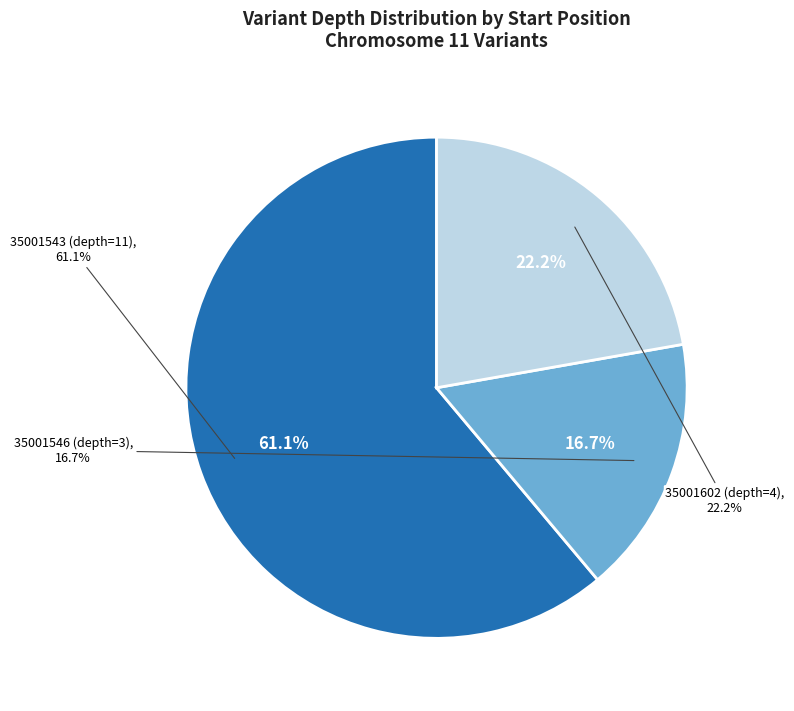

Which category has the smallest portion of the pie?

35001546 (depth=3)